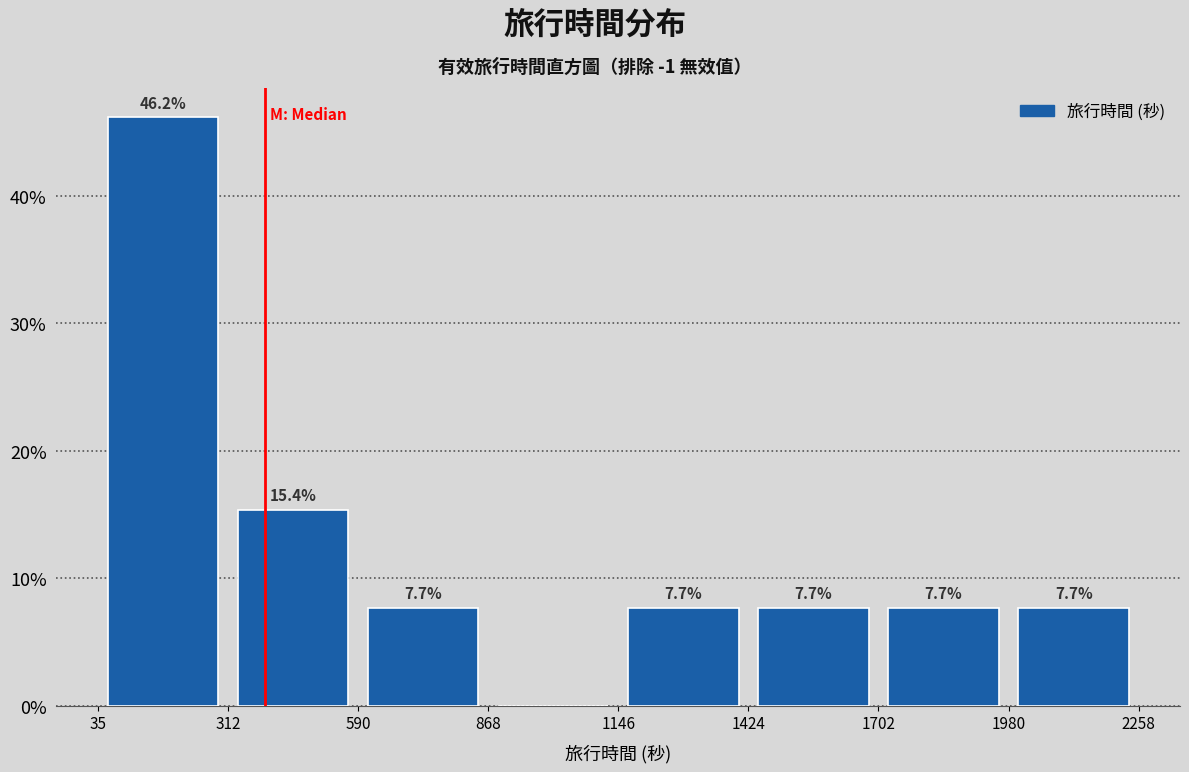

Which range on the x-axis has the tallest bar?

35 to 312